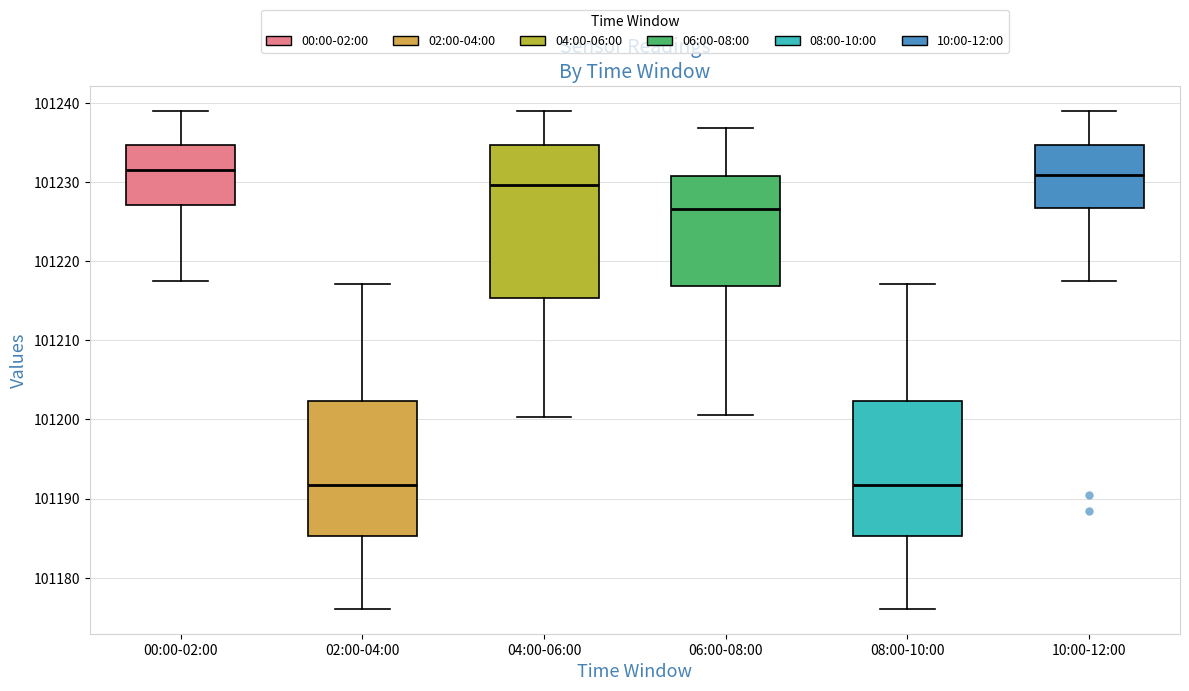

Where does the lower whisker of the box for 00:00-02:00 end on the y-axis? The values are not printed on the chart, so give them approximately, as read against the axis.

101217